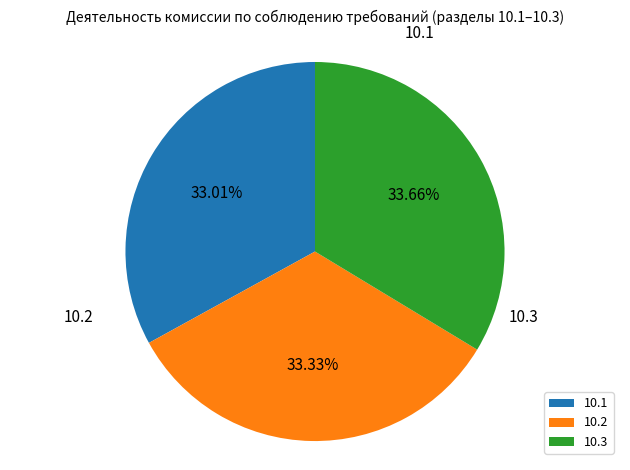

True or false: 10.3 accounts for 26% of the total.

False